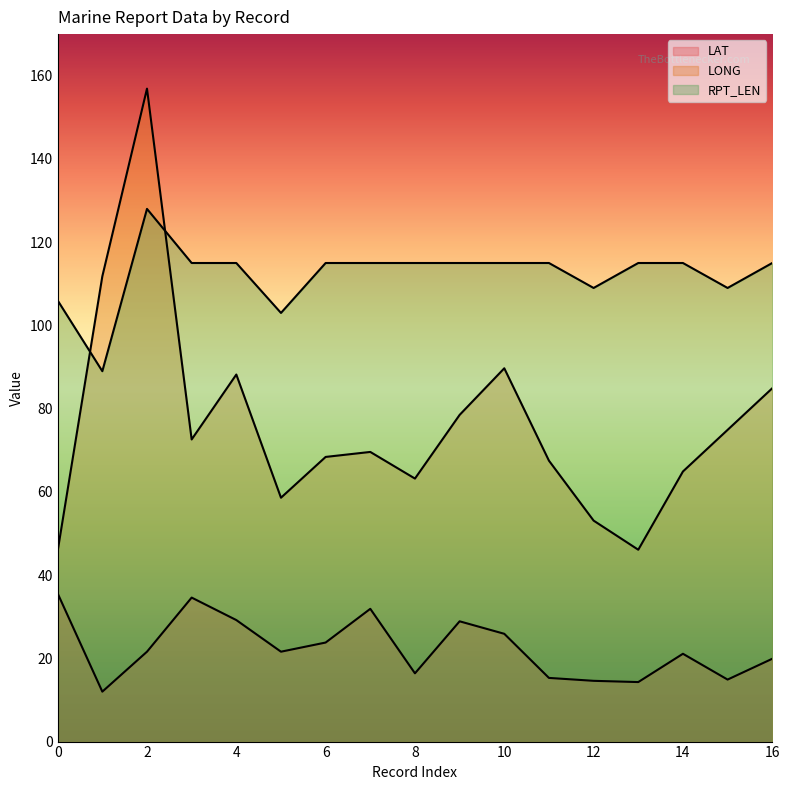

Between 15 and 15, which is larger?

15